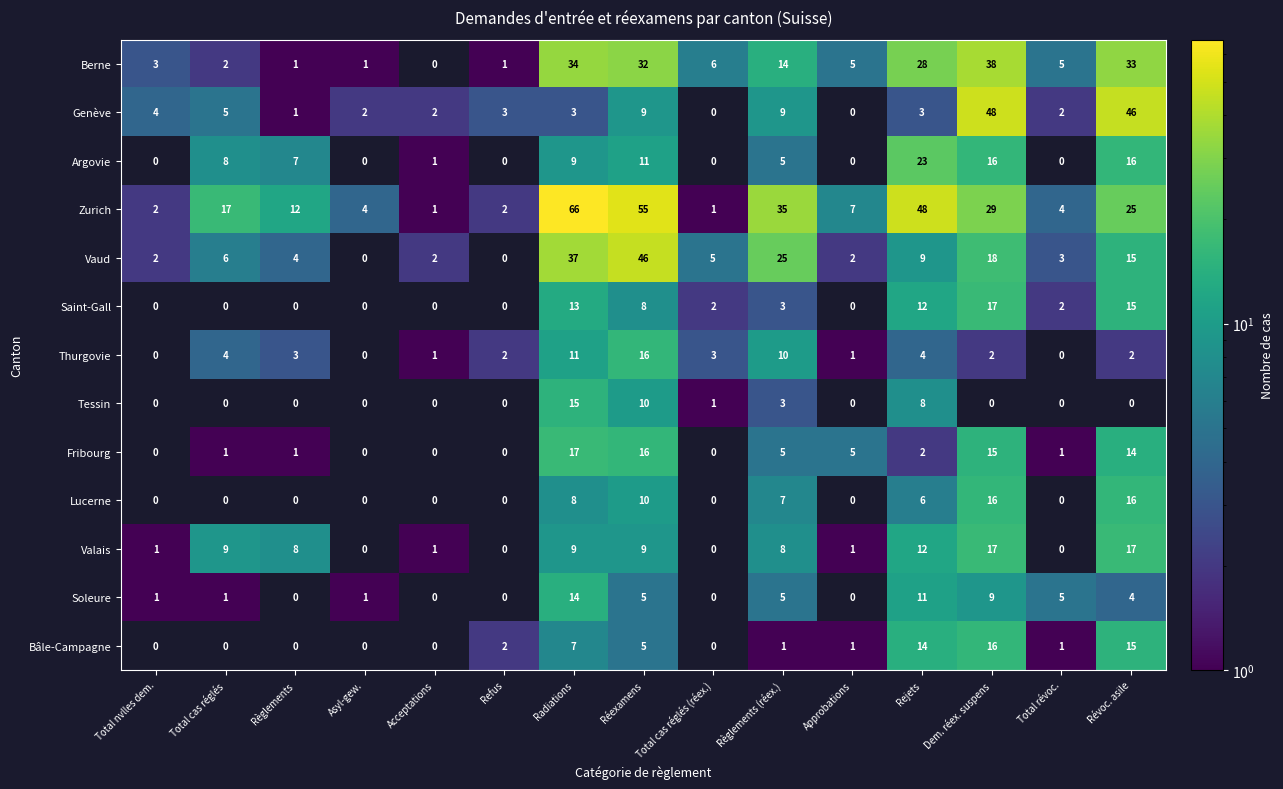

What is the maximum value for Zurich?

66